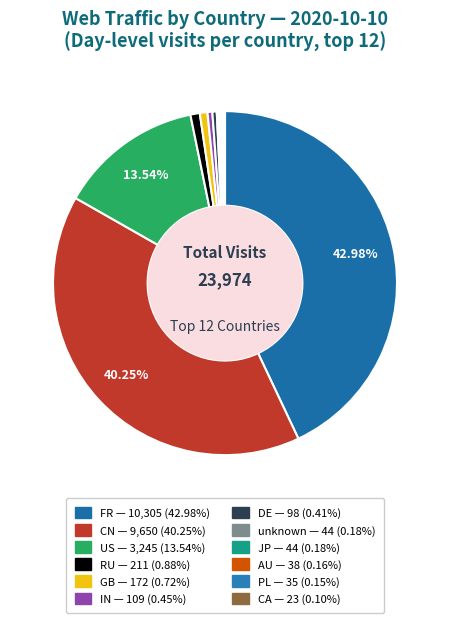

Is JP the majority of the pie?

No